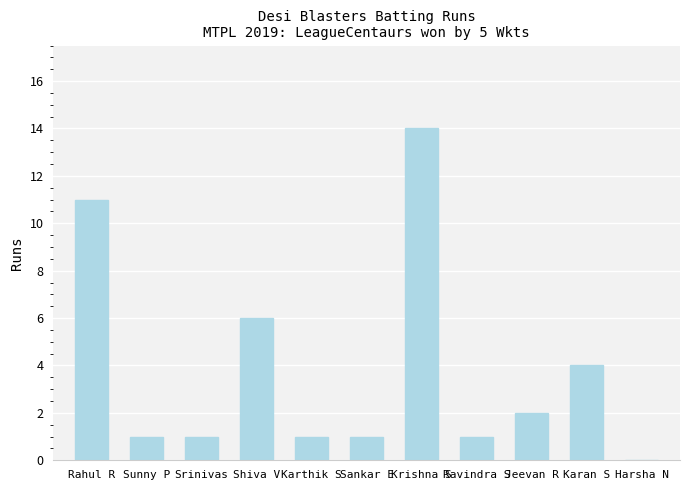

At which label is the value closest to 7?

Shiva V